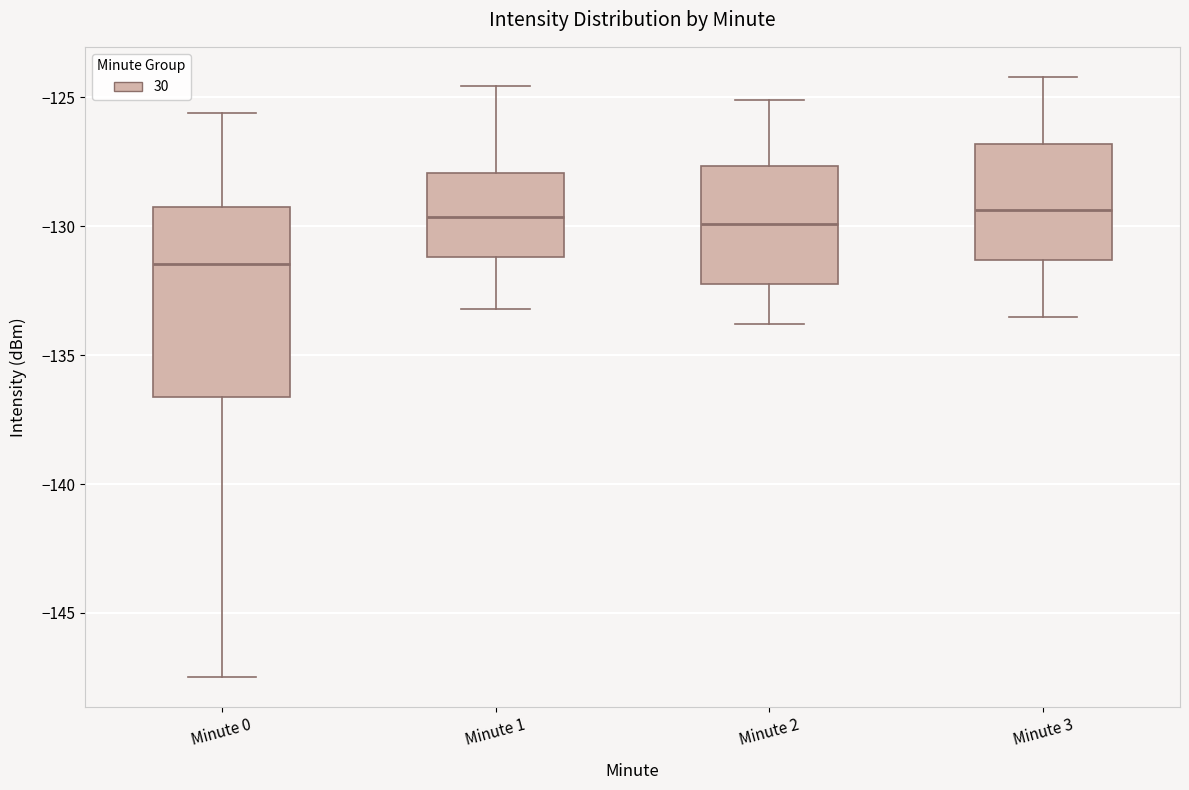

Reading left to right, transcribe this box plot: for each box, give where its median line is, the range the box spans, and where its two whiskers end, as read against the y-axis. The values are not printed on the chart, so give them approximately, as read against the axis.

Minute 0: median -131.5, box -136.5 to -129.0, whiskers -147.5 to -125.5
Minute 1: median -129.5, box -131.0 to -128.0, whiskers -133.0 to -124.5
Minute 2: median -130.0, box -132.0 to -127.5, whiskers -134.0 to -125.0
Minute 3: median -129.5, box -131.5 to -127.0, whiskers -133.5 to -124.0